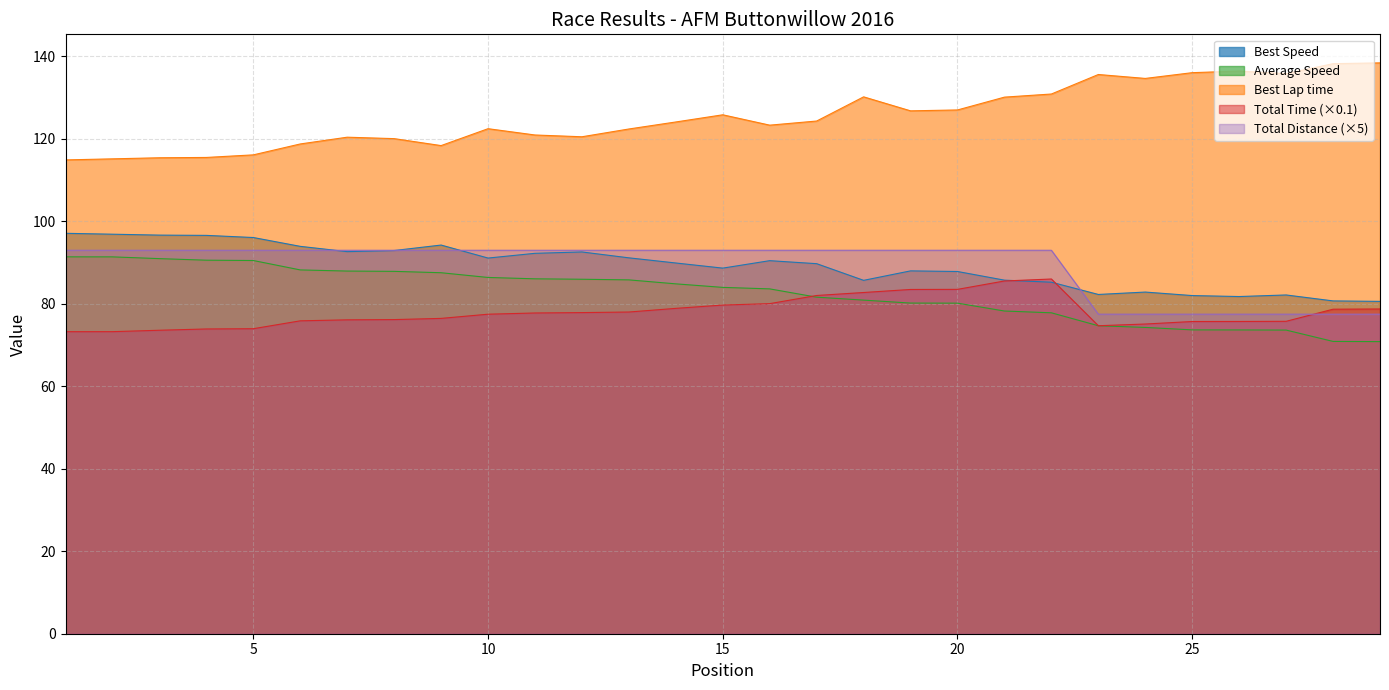

What is the sum of the Total Distance values at 19 and 17?

186.0